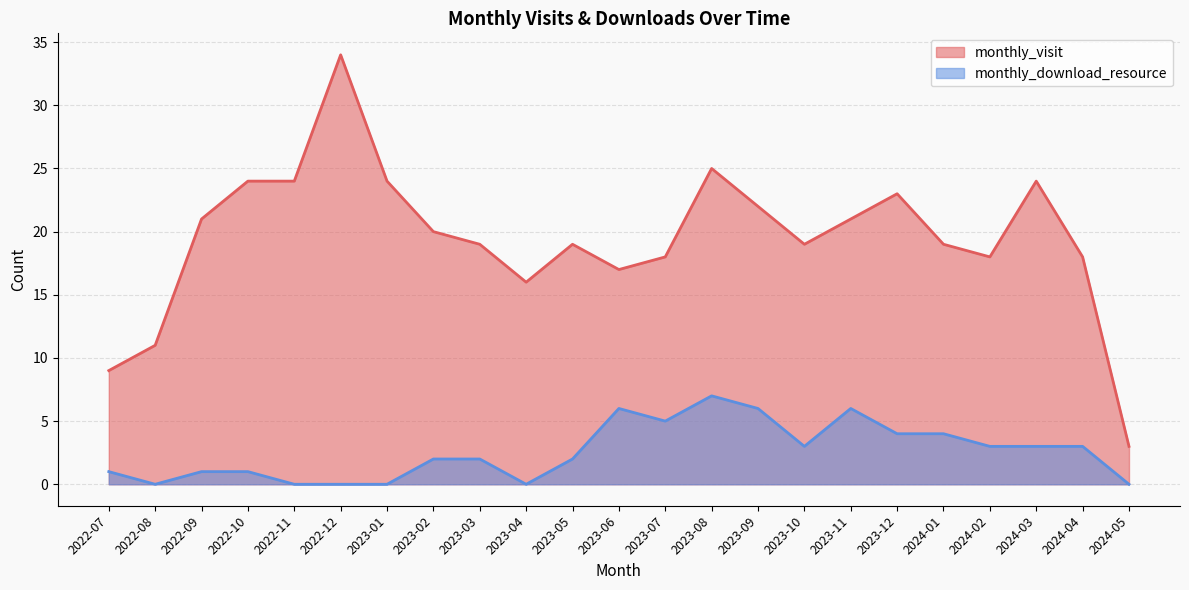

Rank the series at 2022-09 from highest to lowest value.

monthly_visit, monthly_download_resource